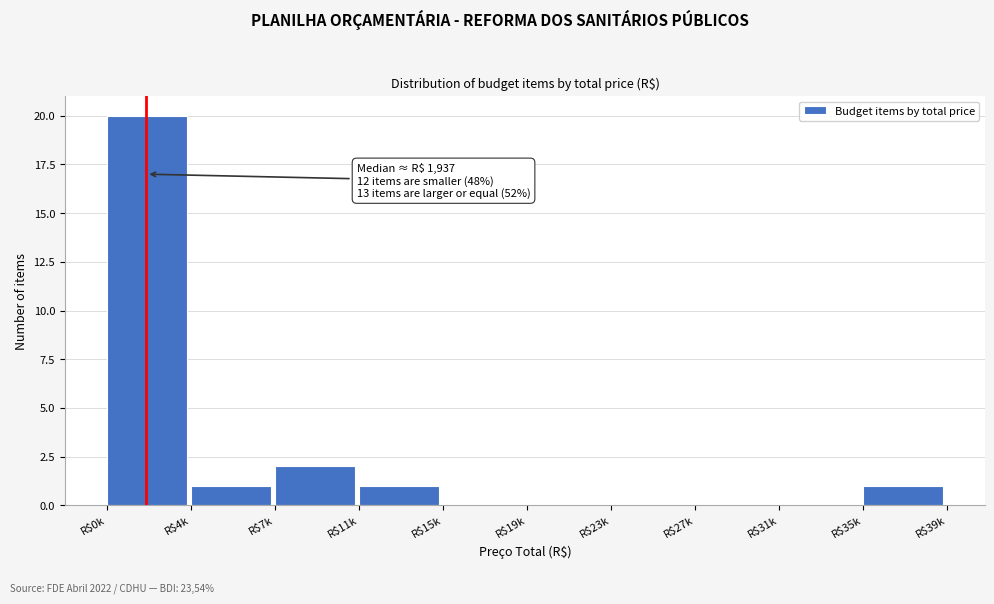

What is the greatest value displayed?

20